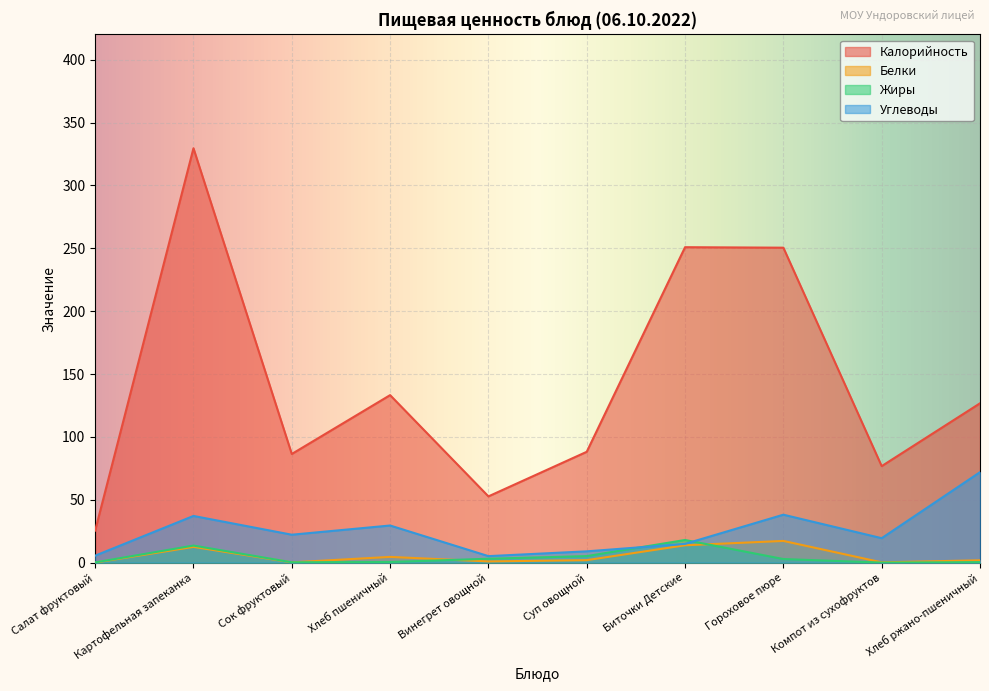

Which category has the highest value in the Жиры series?

Биточки Детские